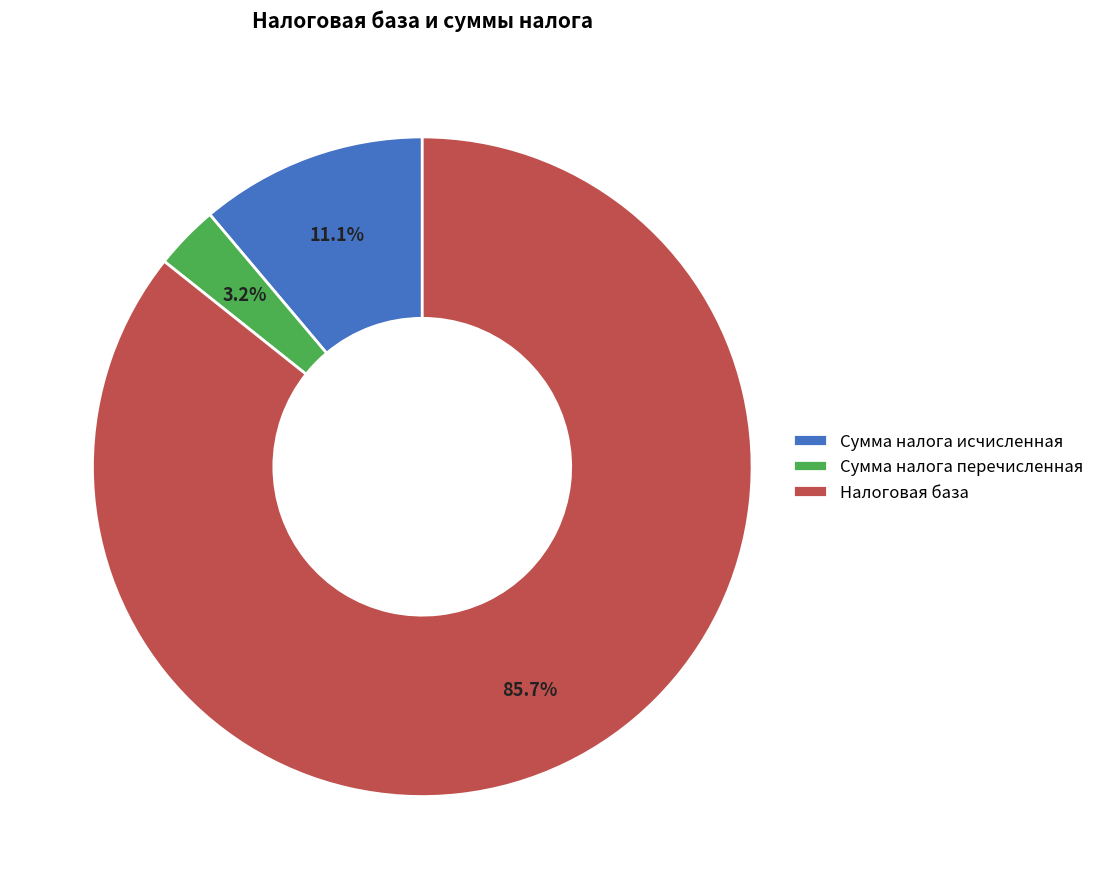

Between Сумма налога перечисленная and Сумма налога исчисленная, which is larger?

Сумма налога исчисленная